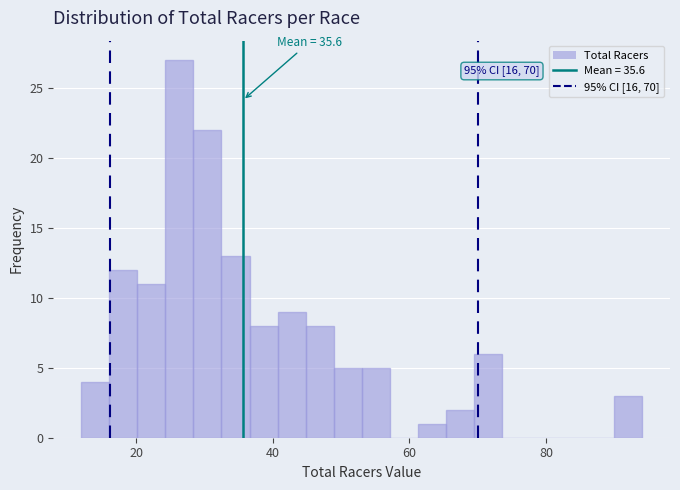

Read against the x-axis, roughly where is the centre of the tallest bar?

26